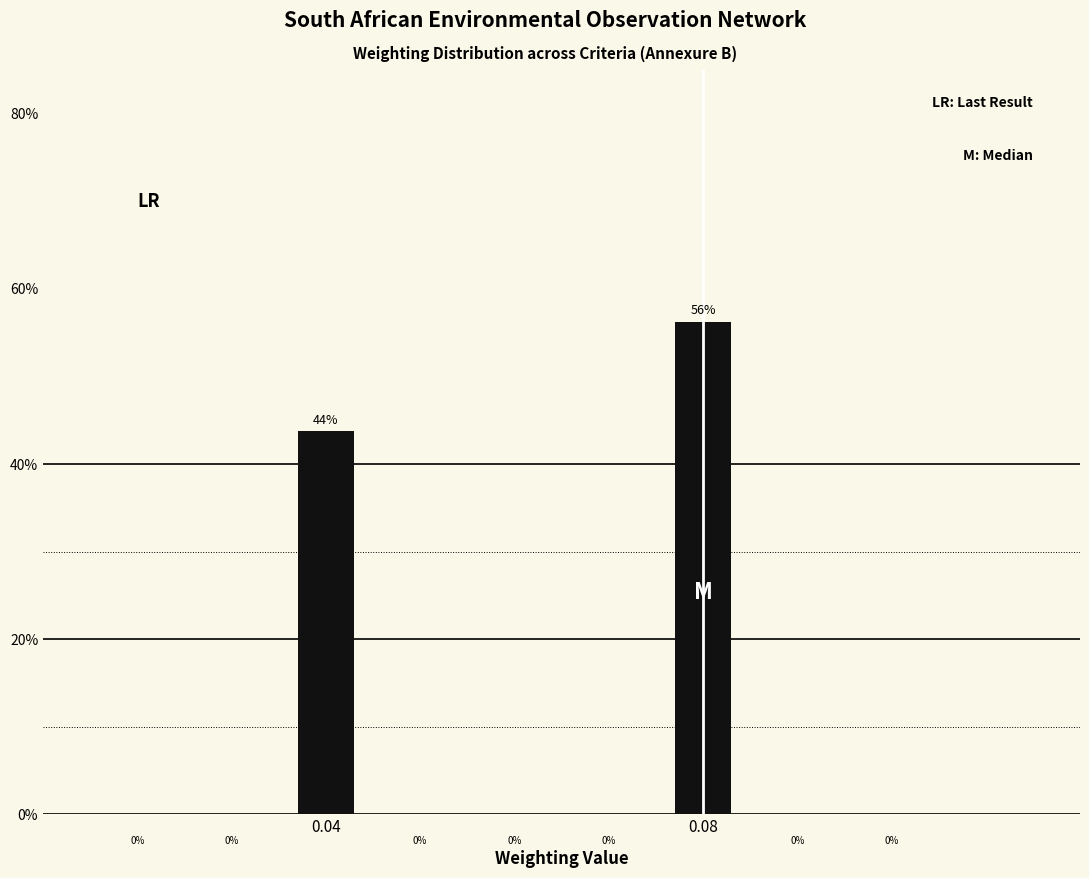

Does the chart contain any negative values?

No